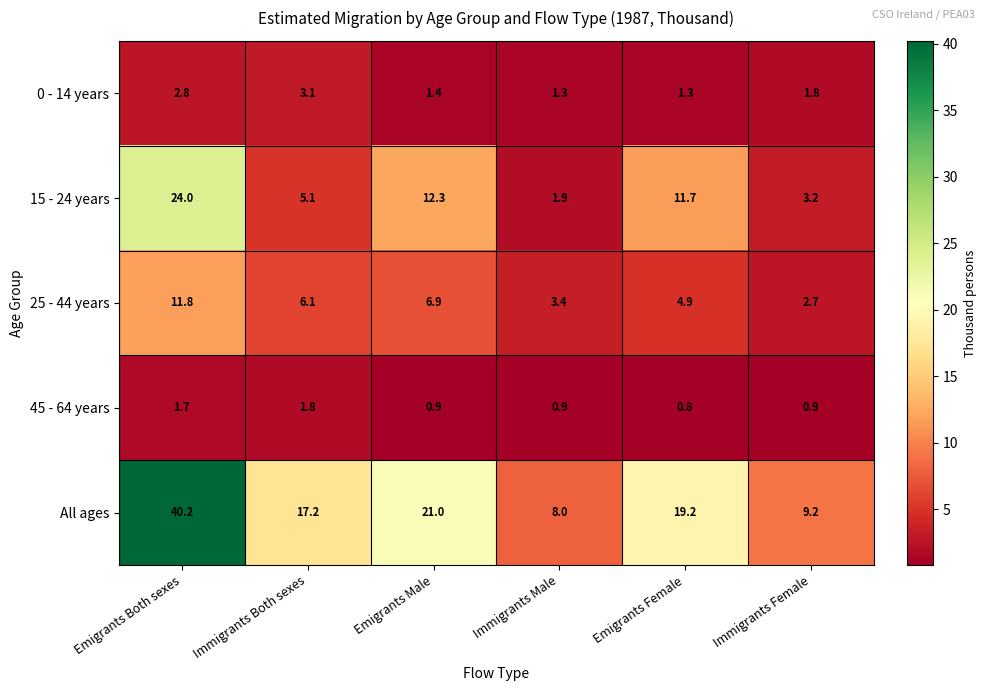

The 0 - 14 years series shows 1.3 at Immigrants Male. True or false?

True